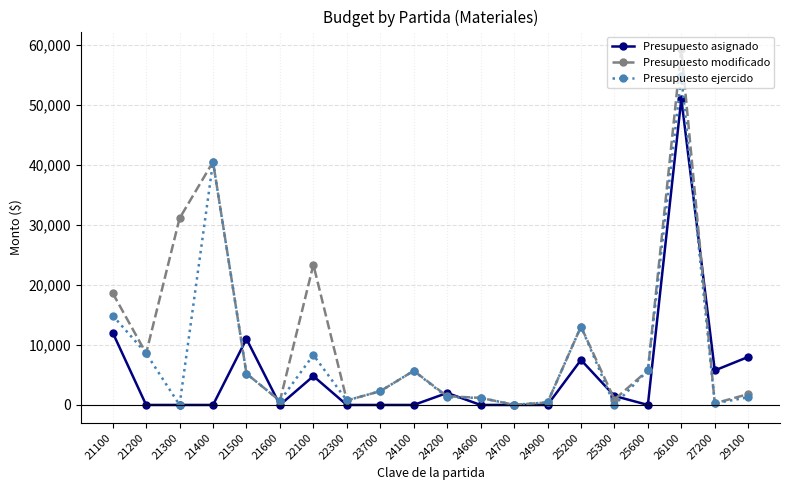

What is the value of the Presupuesto ejercido point at the 9th from the left?

2295